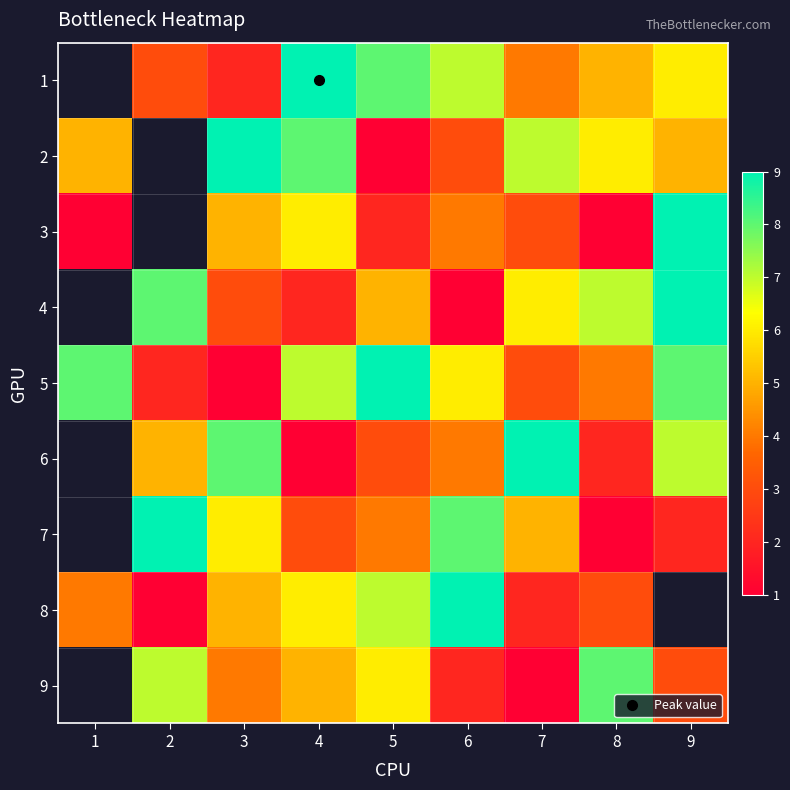

Which series has the largest total across all categories?

5